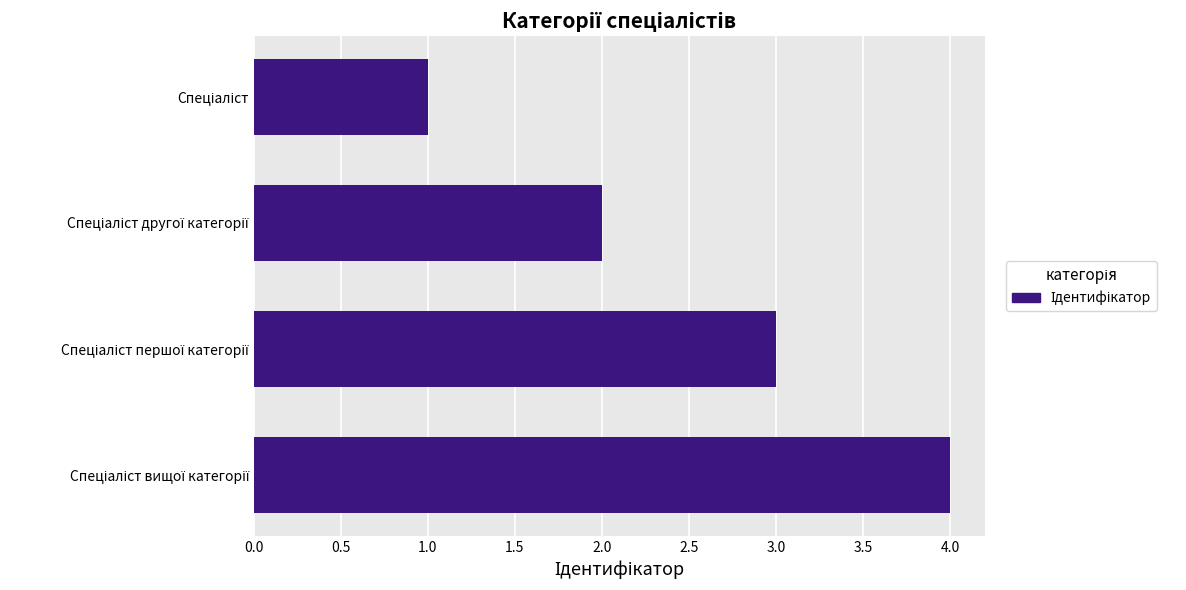

What is the sum of all values?

10